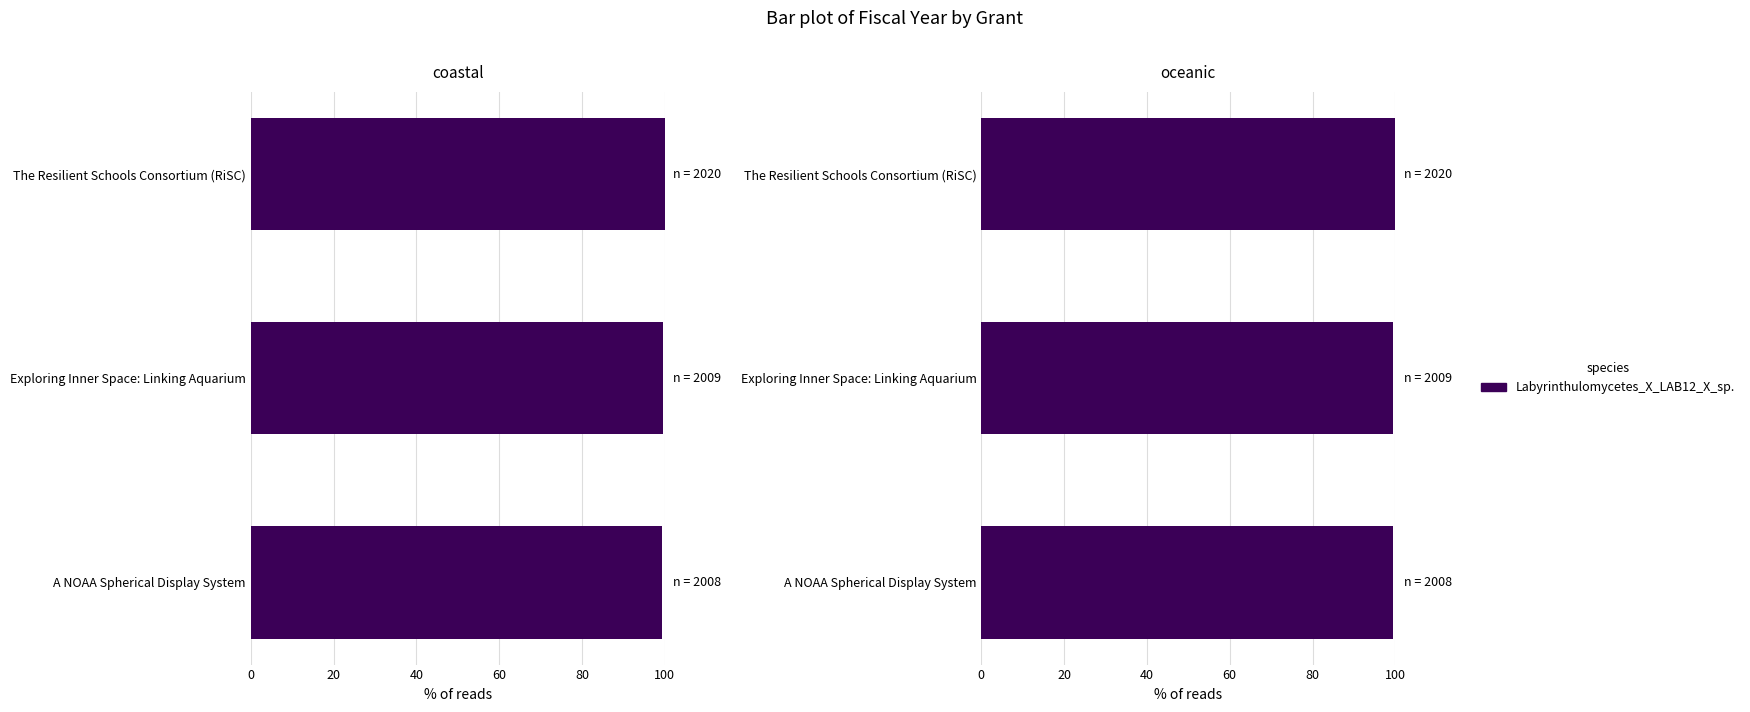

The chart shows a value of 99.4 at A NOAA Spherical Display System. True or false?

True